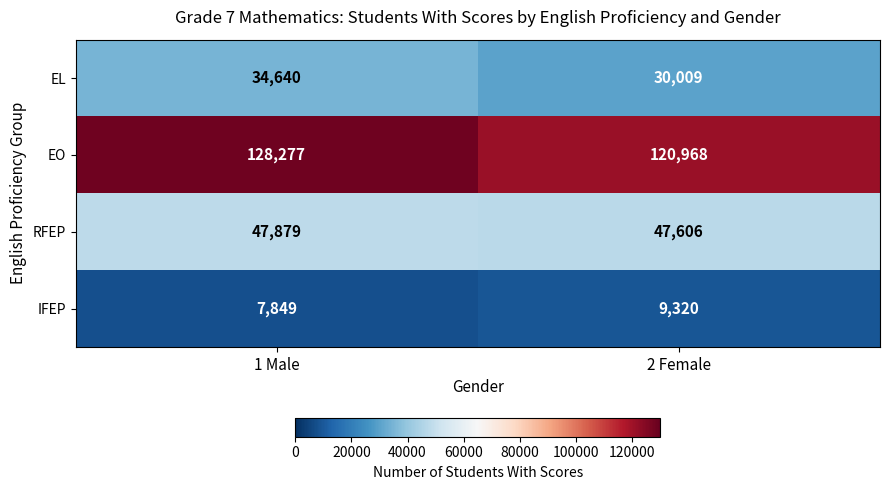

Reading right to left, extract all data points from this chart.

EL: 2 Female=30009	1 Male=34640
EO: 2 Female=120968	1 Male=128277
RFEP: 2 Female=47606	1 Male=47879
IFEP: 2 Female=9320	1 Male=7849